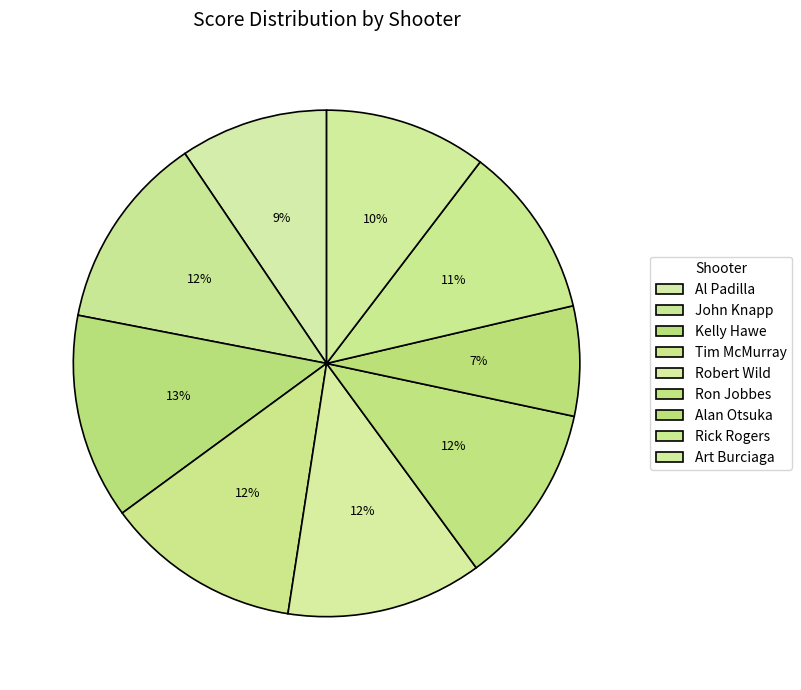

To the nearest percent, what percentage of the pie is Rick Rogers?

11%